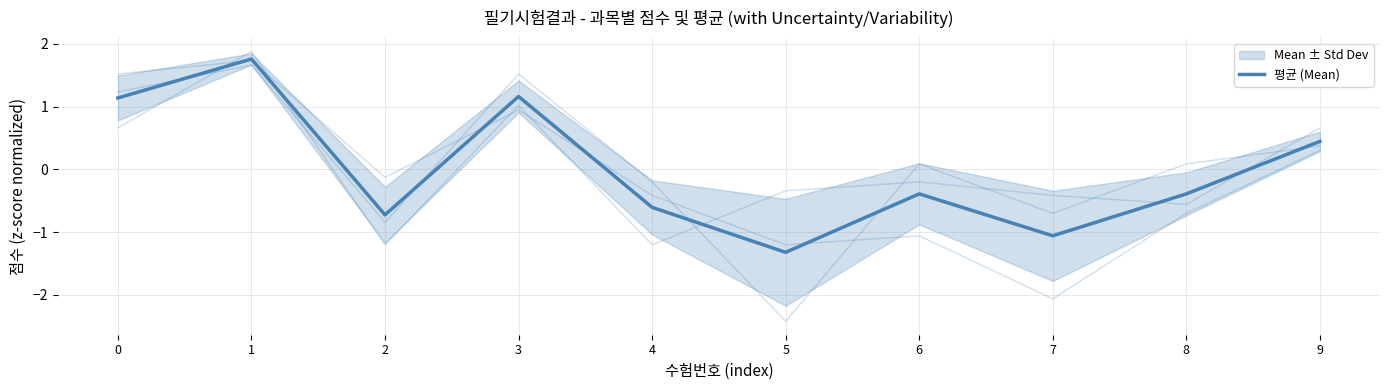

How many points are lower than both their immediate neighbors (excluding endpoints)?

3